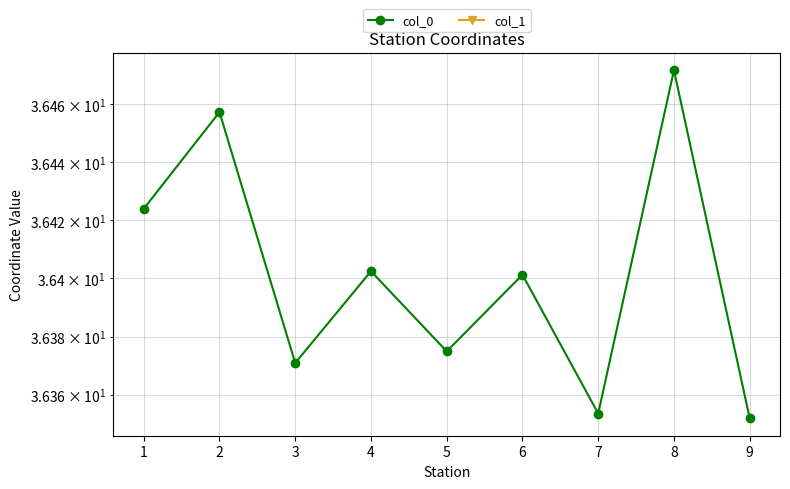

True or false: col_1 and col_0 intersect in this chart.

False